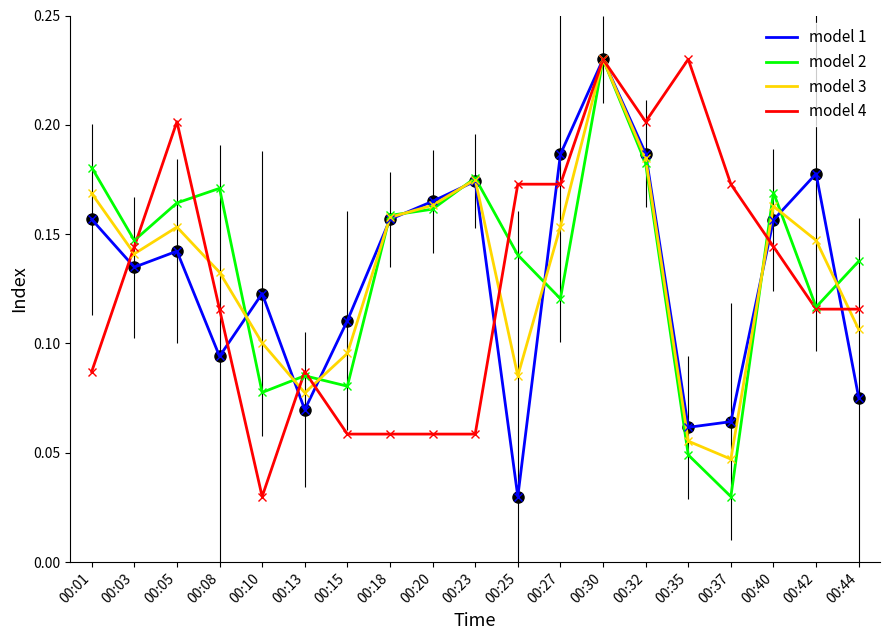

Where is model 3 nearest to the value 0?

00:37